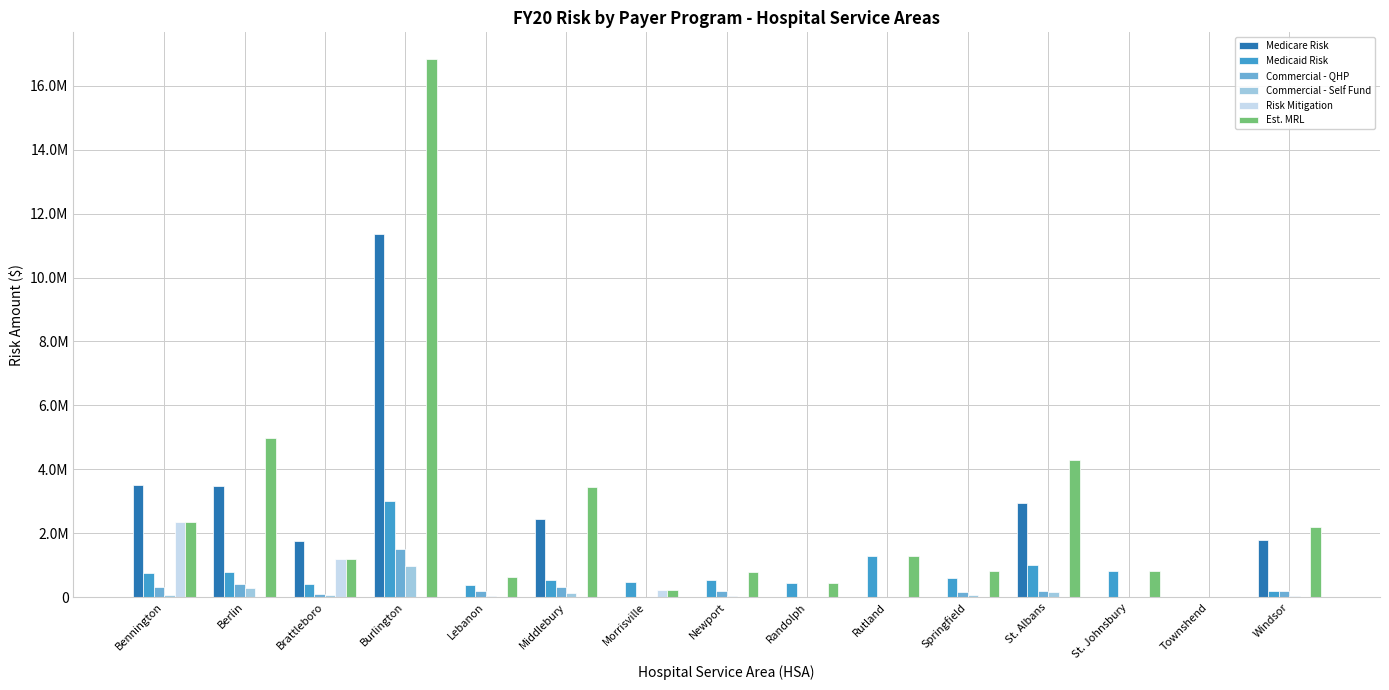

Is it true that Medicare Risk equals 0.0 at Rutland?

True